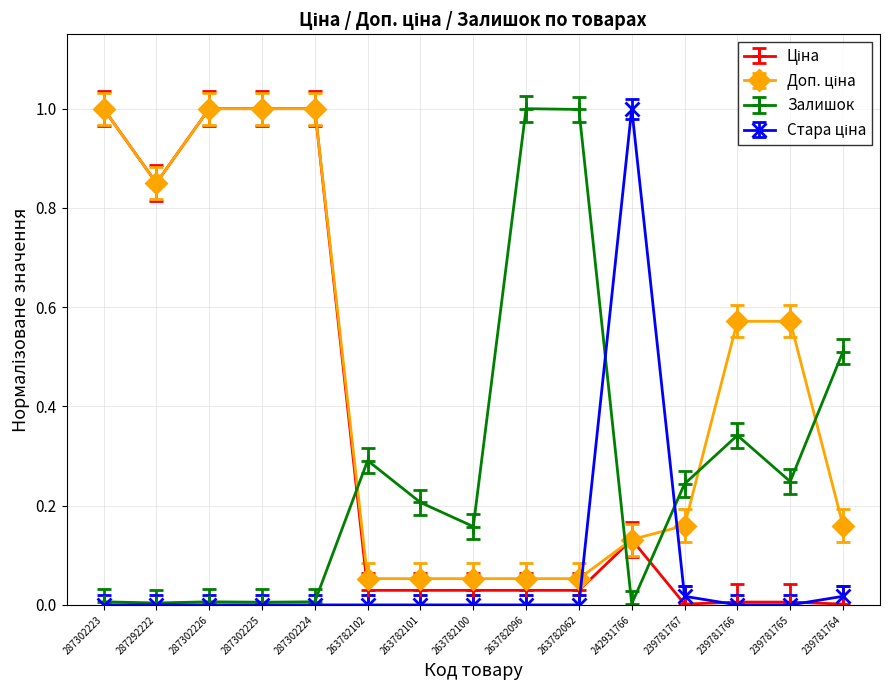

What is the maximum value for Залишок?

1.0